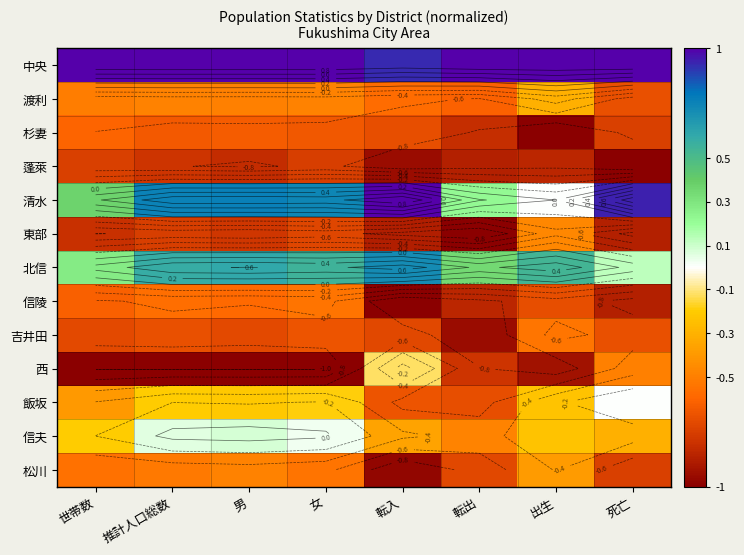

What is the total value across all series at 女?

-3.2